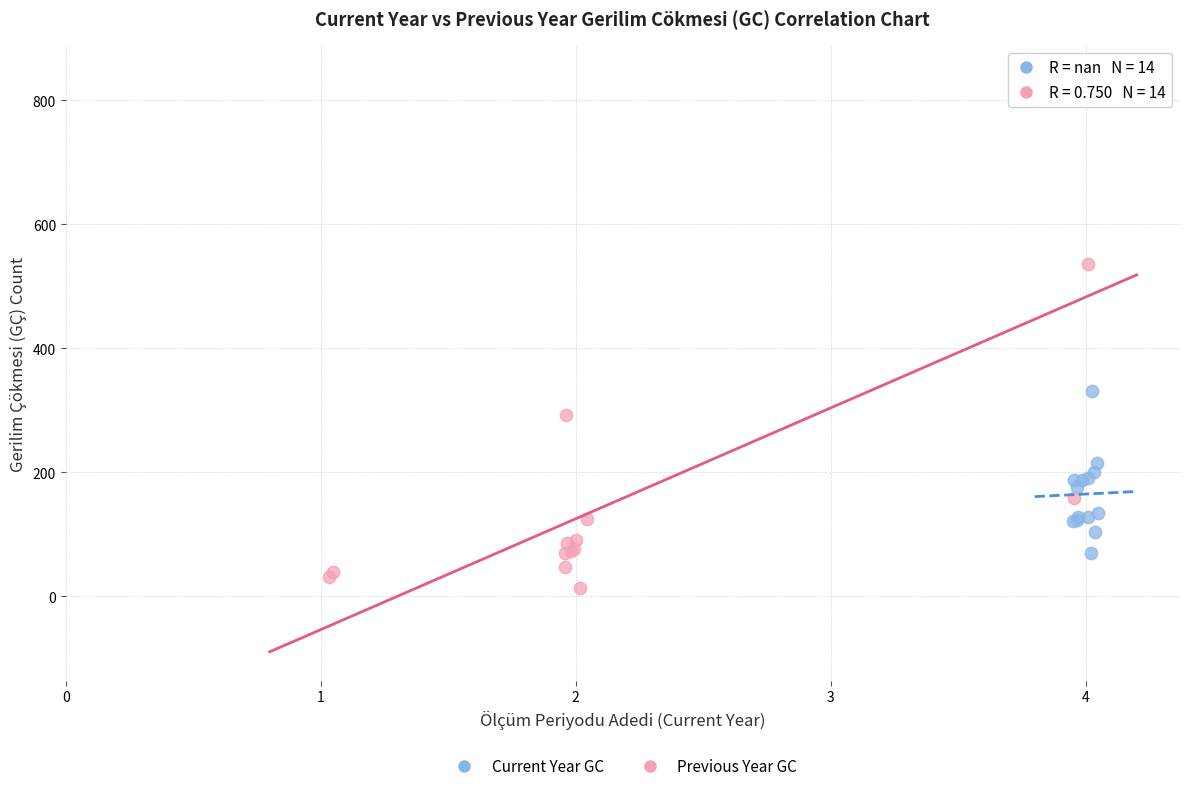

Which series has the widest spread of Y values?

Previous Year GC